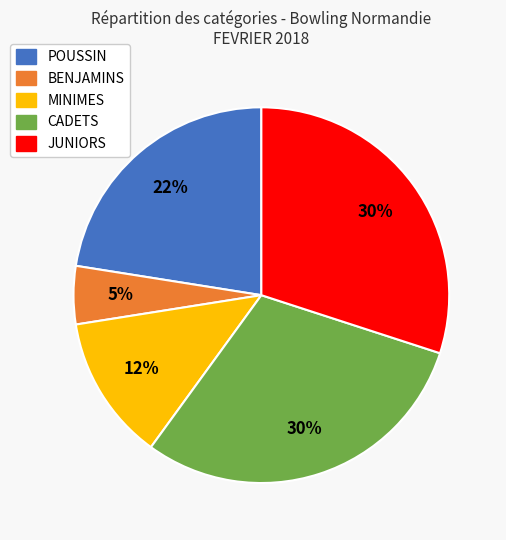

Which category has the smallest portion of the pie?

BENJAMINS